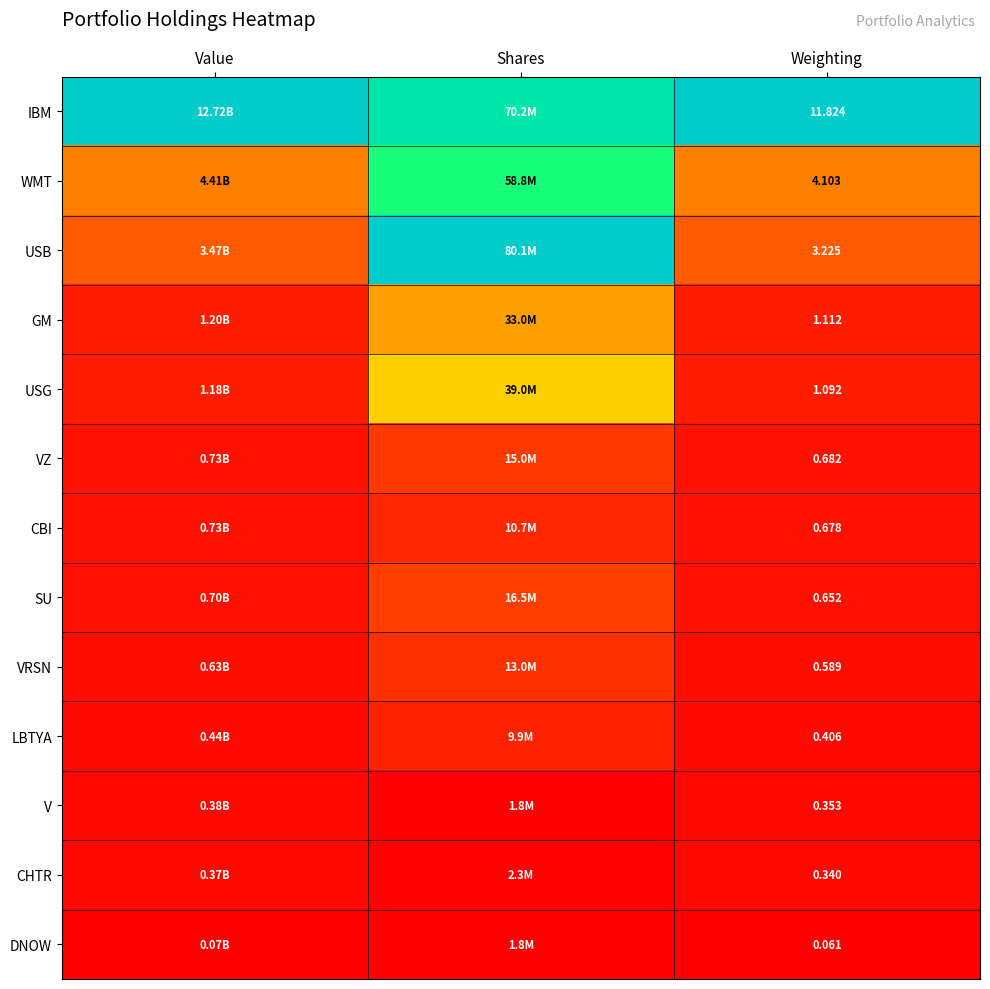

At Weighting, list the series in order from largest to smallest.

IBM, WMT, USB, GM, USG, VZ, CBI, SU, VRSN, LBTYA, V, CHTR, DNOW